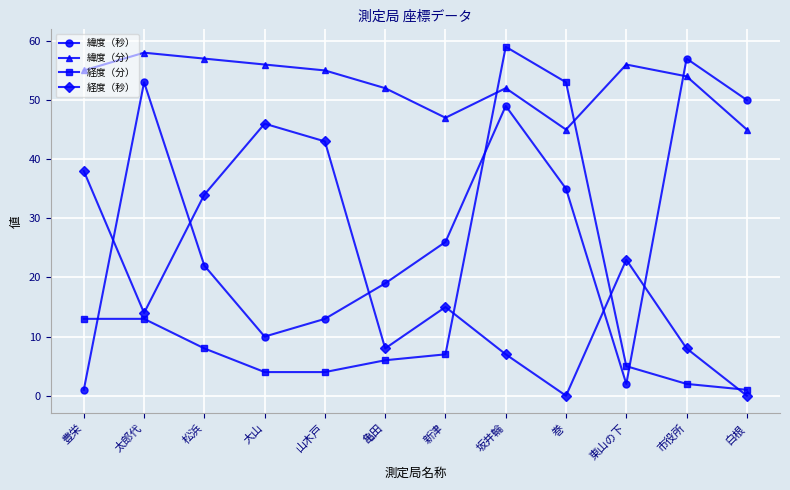

Which category has the highest value in the 緯度（分） series?

太郎代